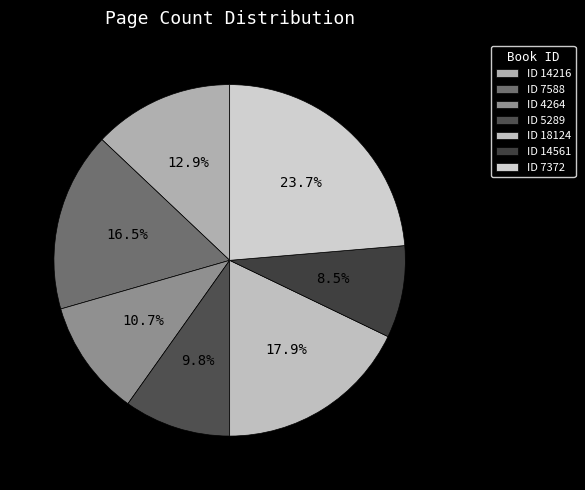

To the nearest percent, what is the average slice percentage?

14%